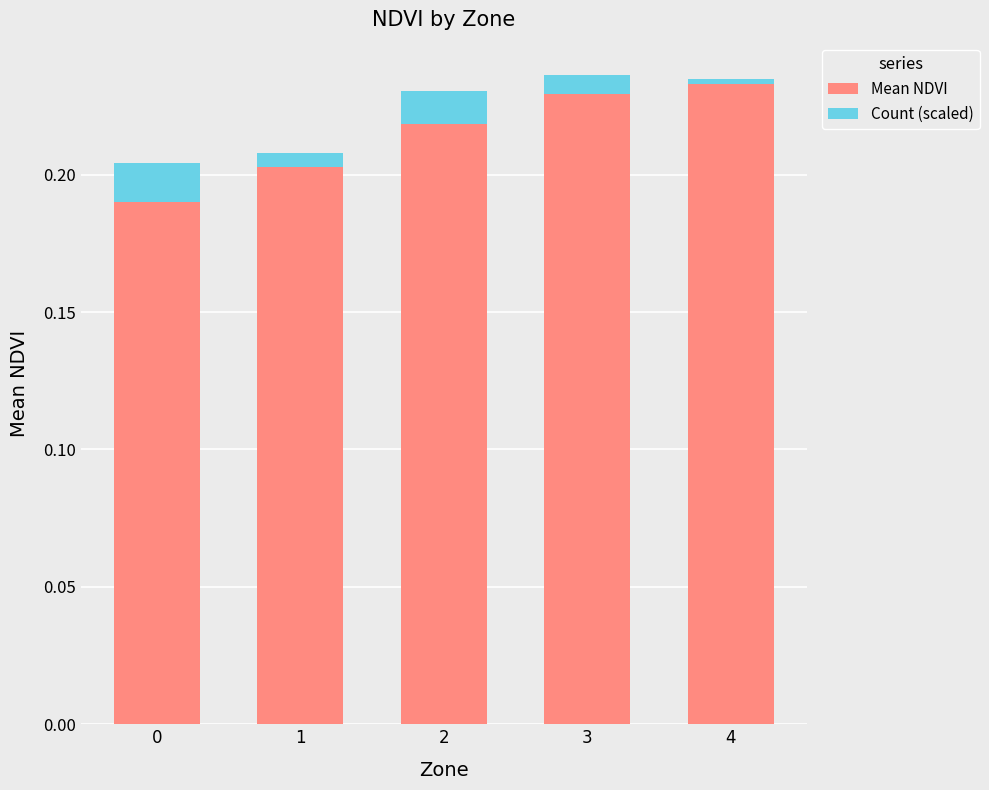

Is it true that Mean NDVI equals 0.3 at 3?

False